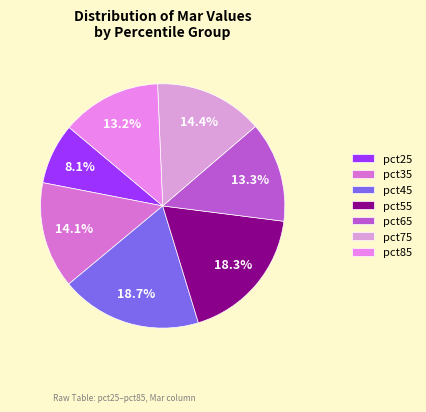

How many slices are in this pie chart?

7